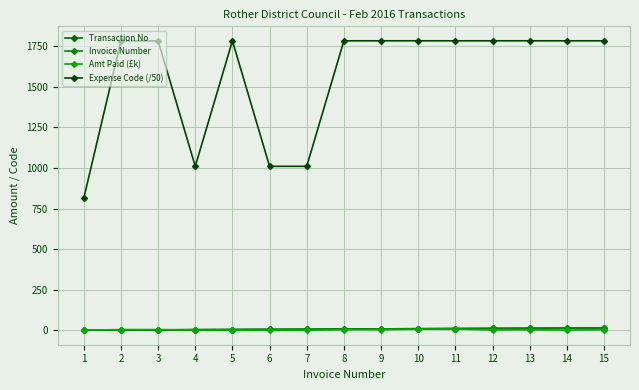

Reading left to right, transcribe all the data shown in this chart.

Transaction No: 1.0	2.0	3.0	4.0	5.0	6.0	7.0	8.0	9.0	10.0	11.0	12.0	13.0	14.0	15.0
Invoice Number: 1.0	2.0	3.0	4.0	5.0	6.0	7.0	8.0	9.0	10.0	11.0	12.0	13.0	14.0	15.0
Amt Paid (£k): 0.5	4.5	4.5	0.8	1.6	0.5	0.9	4.0	4.0	7.0	8.0	2.5	4.0	1.4	4.4
Expense Code (/50): 814.2	1784.0	1784.0	1010.6	1784.0	1010.6	1010.6	1784.0	1784.0	1784.0	1784.0	1784.0	1784.0	1784.0	1784.0